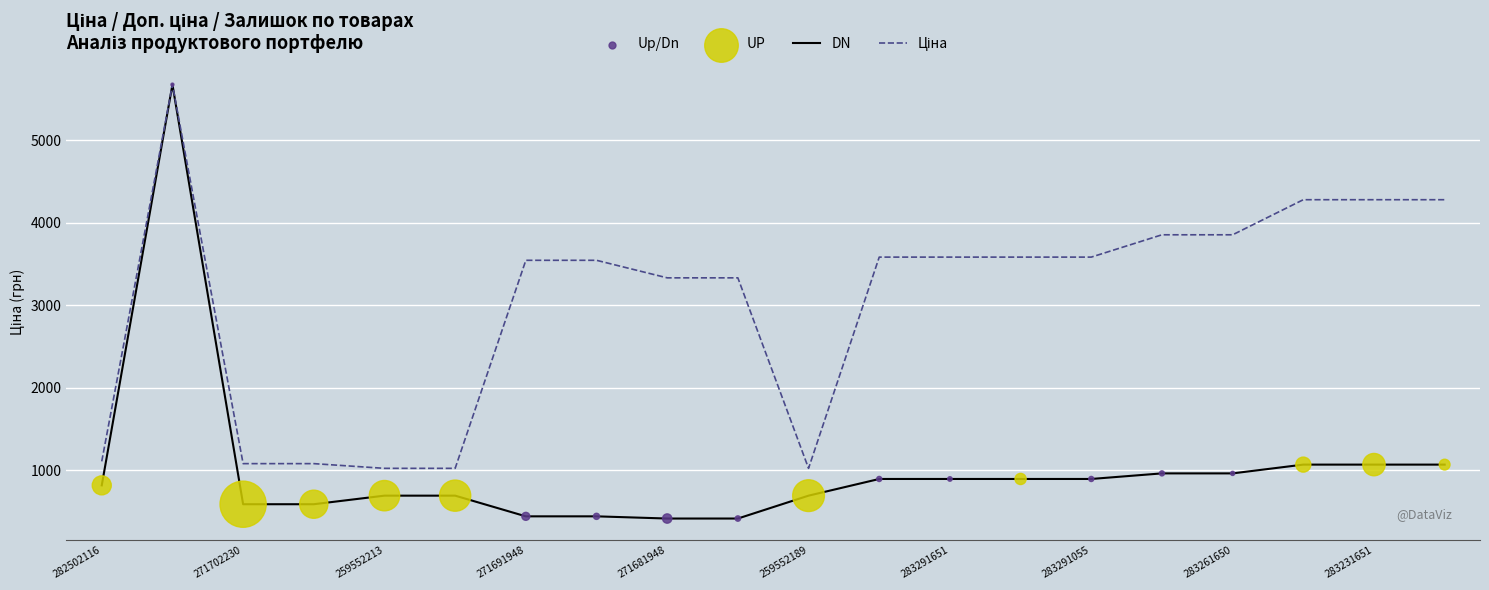

What is the minimum value shown in the chart?

416.6